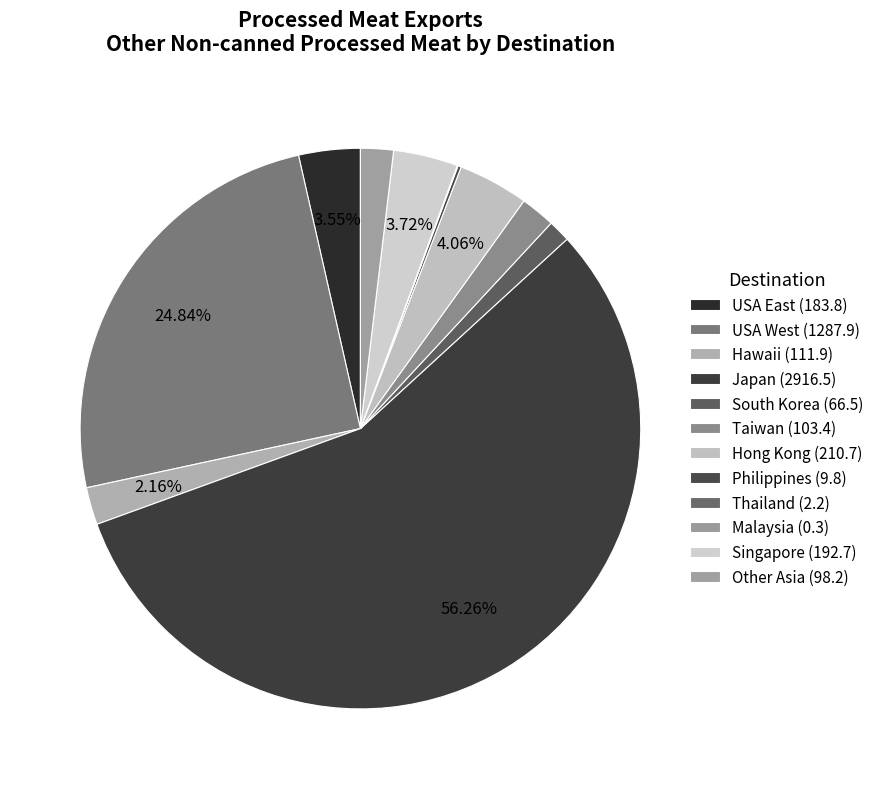

What percentage is NOT represented by USA East?

96.5%